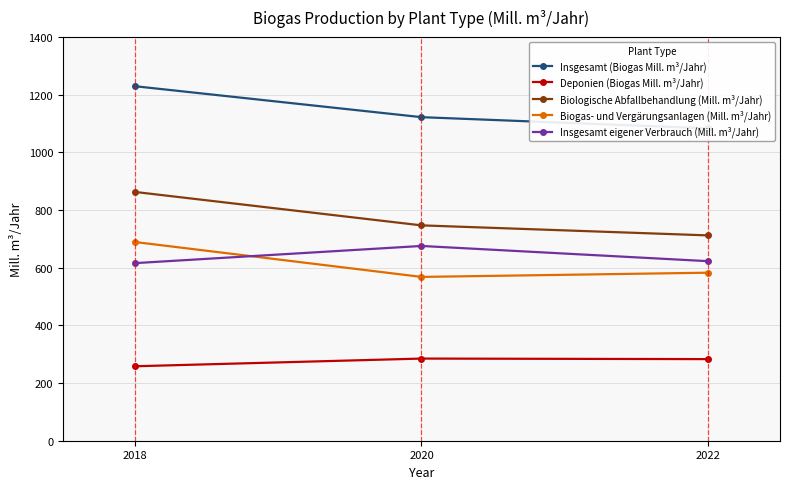

Does the chart display data point markers on the line(s)?

Yes